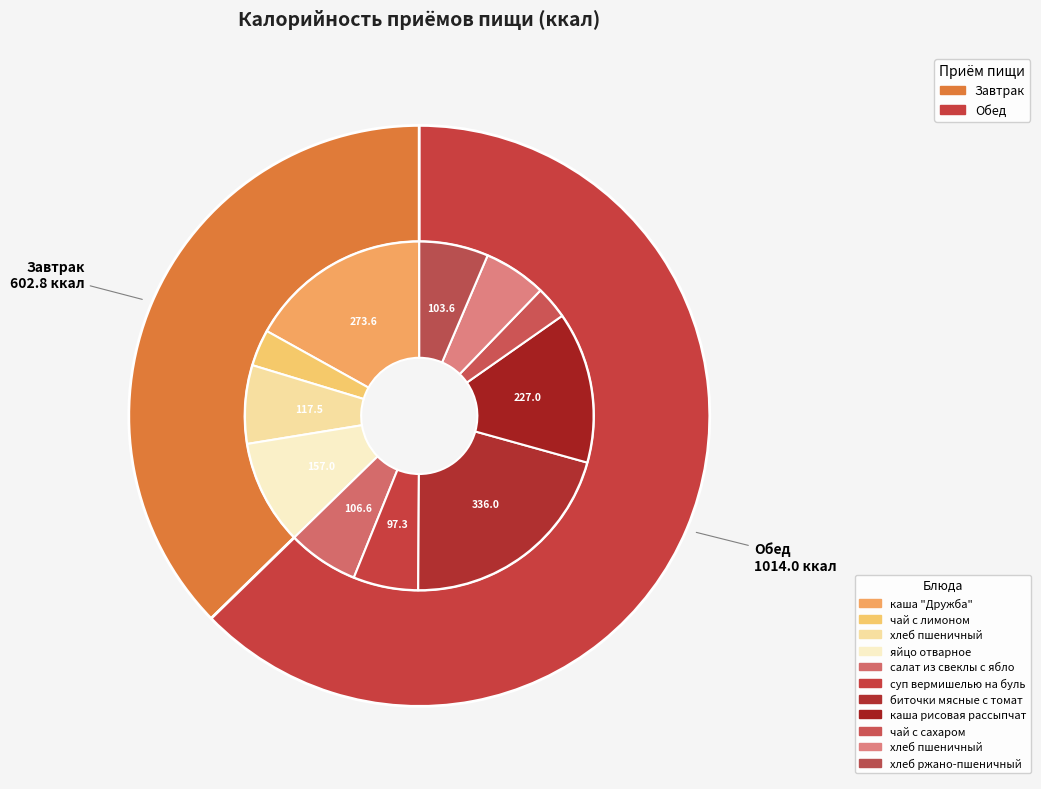

Which category has the biggest portion of the pie?

Обед